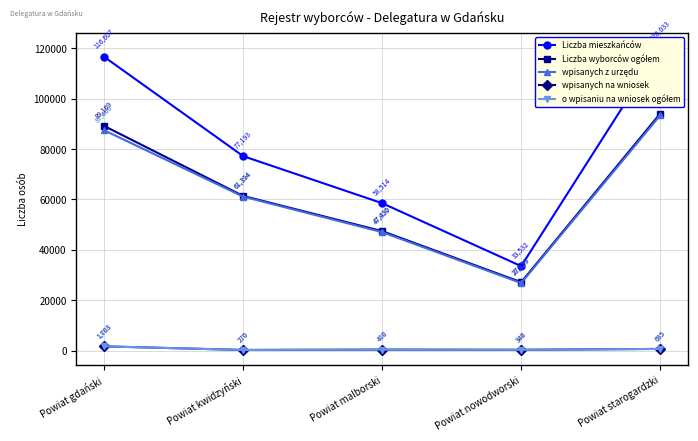

Reading right to left, list all the values displayed in this chart.

Liczba mieszkańców: Powiat starogardzki=120033	Powiat nowodworski=33532	Powiat malborski=58514	Powiat kwidzyński=77193	Powiat gdański=116607
Liczba wyborców ogółem: Powiat starogardzki=94058	Powiat nowodworski=27163	Powiat malborski=47430	Powiat kwidzyński=61394	Powiat gdański=89169
wpisanych z urzędu: Powiat starogardzki=93373	Powiat nowodworski=26823	Powiat malborski=47020	Powiat kwidzyński=61124	Powiat gdański=87466
wpisanych na wniosek: Powiat starogardzki=685	Powiat nowodworski=340	Powiat malborski=410	Powiat kwidzyński=270	Powiat gdański=1703
o wpisaniu na wniosek ogółem: Powiat starogardzki=685	Powiat nowodworski=333	Powiat malborski=409	Powiat kwidzyński=270	Powiat gdański=1698